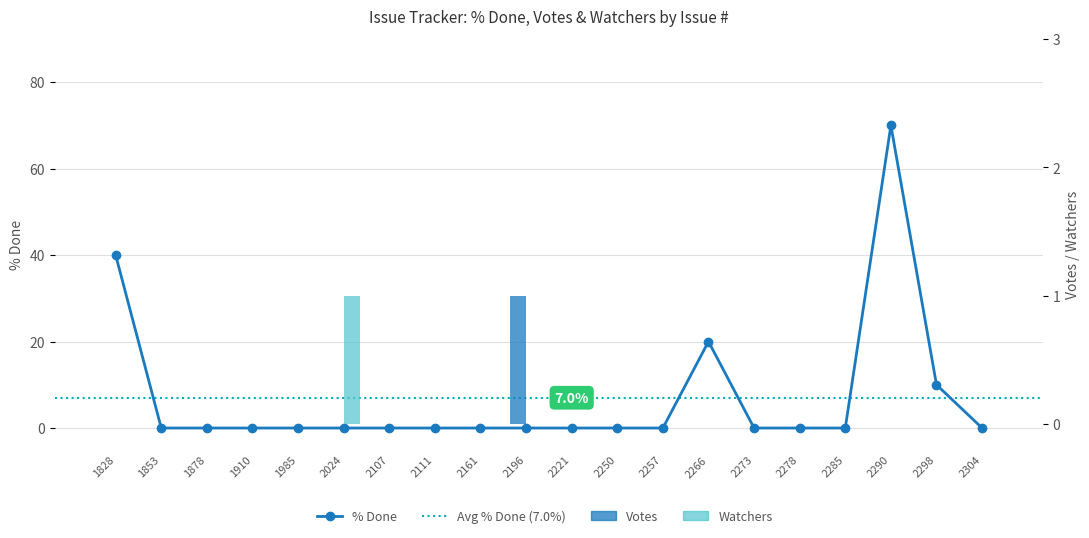

True or false: % Done has a value of 0 at 2221.

True